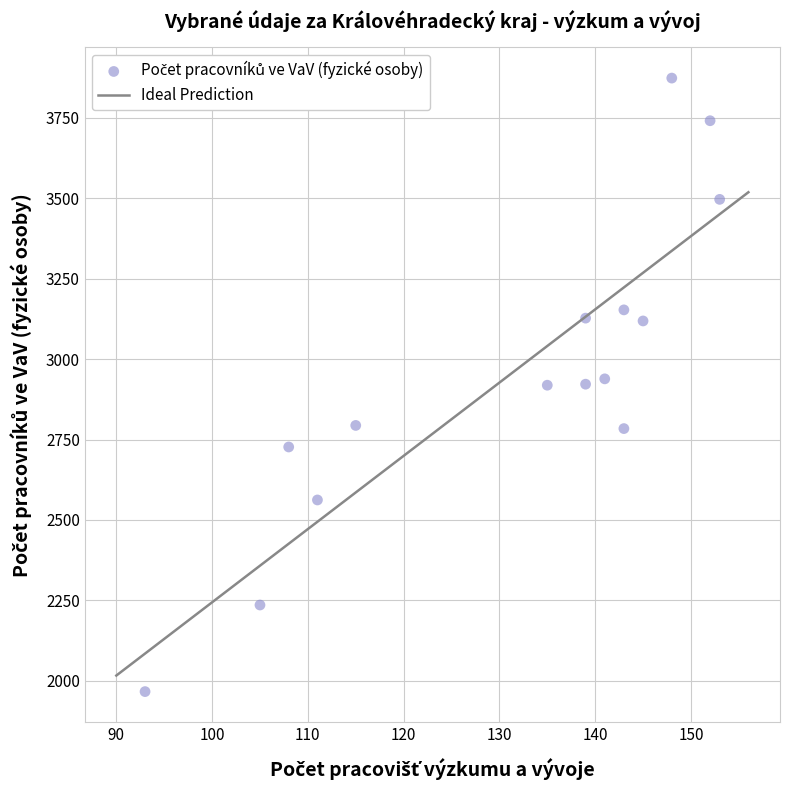

What is the range of X values (max minus min)?

60.0